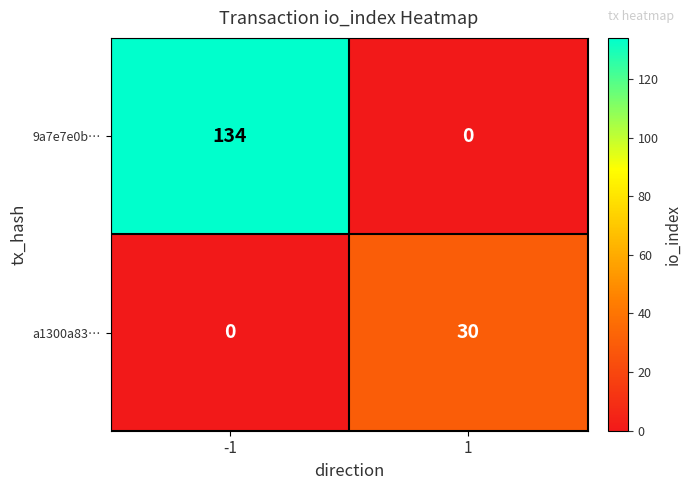

How many series are shown in this chart?

2